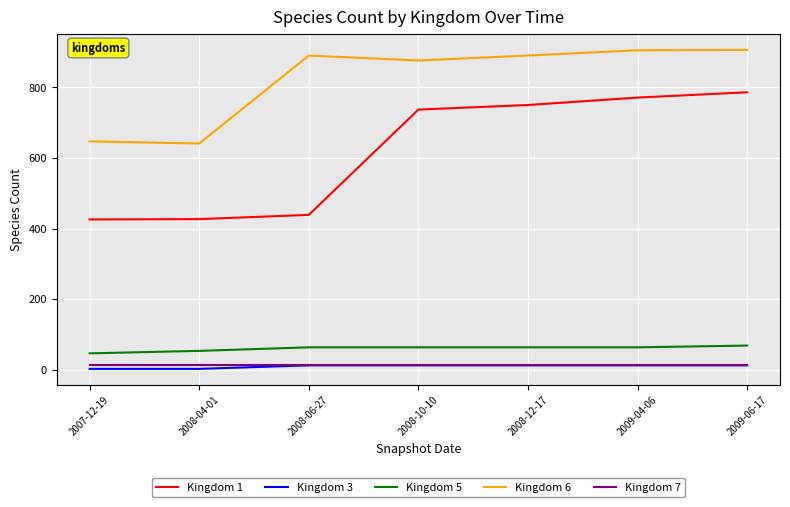

What position from the left is 2008-06-27?

3